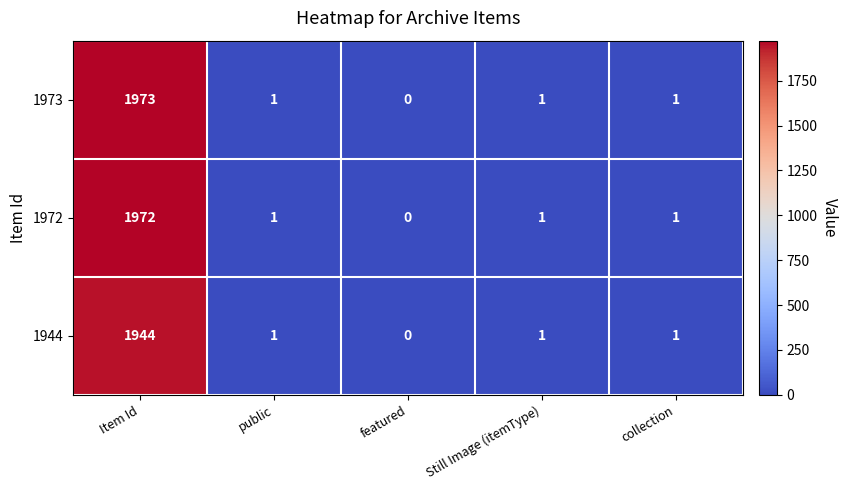

Reading left to right, list all the values displayed in this chart.

1973: Item Id=1973	public=1	featured=0	Still Image (itemType)=1	collection=1
1972: Item Id=1972	public=1	featured=0	Still Image (itemType)=1	collection=1
1944: Item Id=1944	public=1	featured=0	Still Image (itemType)=1	collection=1